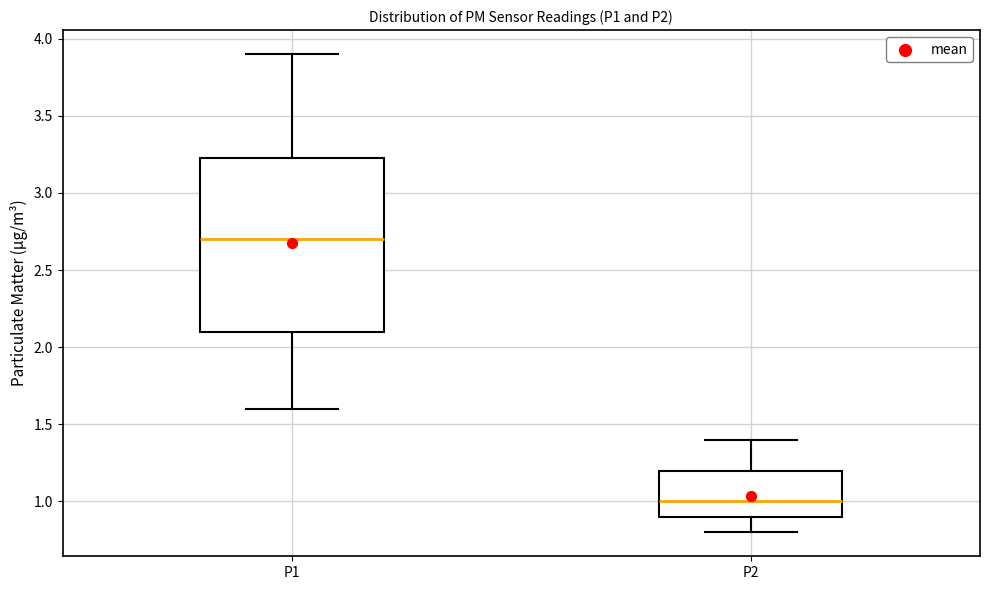

Where is the lower edge of the box for P1 on the y-axis? The values are not printed on the chart, so give them approximately, as read against the axis.

2.10